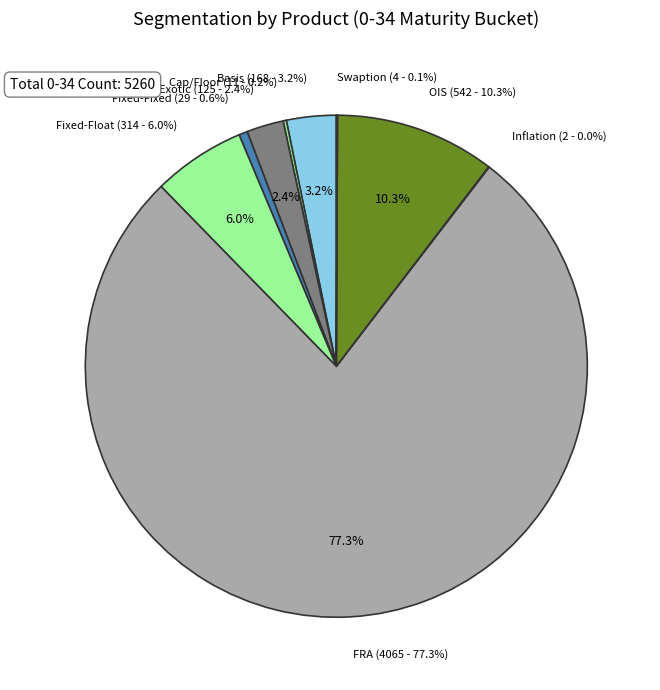

How many slices are in this pie chart?

9